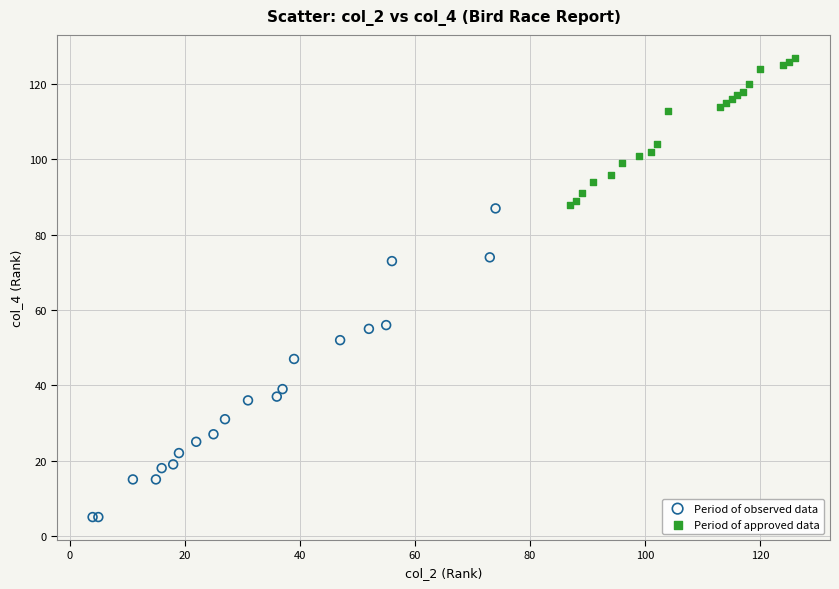

Which series reaches the maximum Y coordinate?

Period of approved data